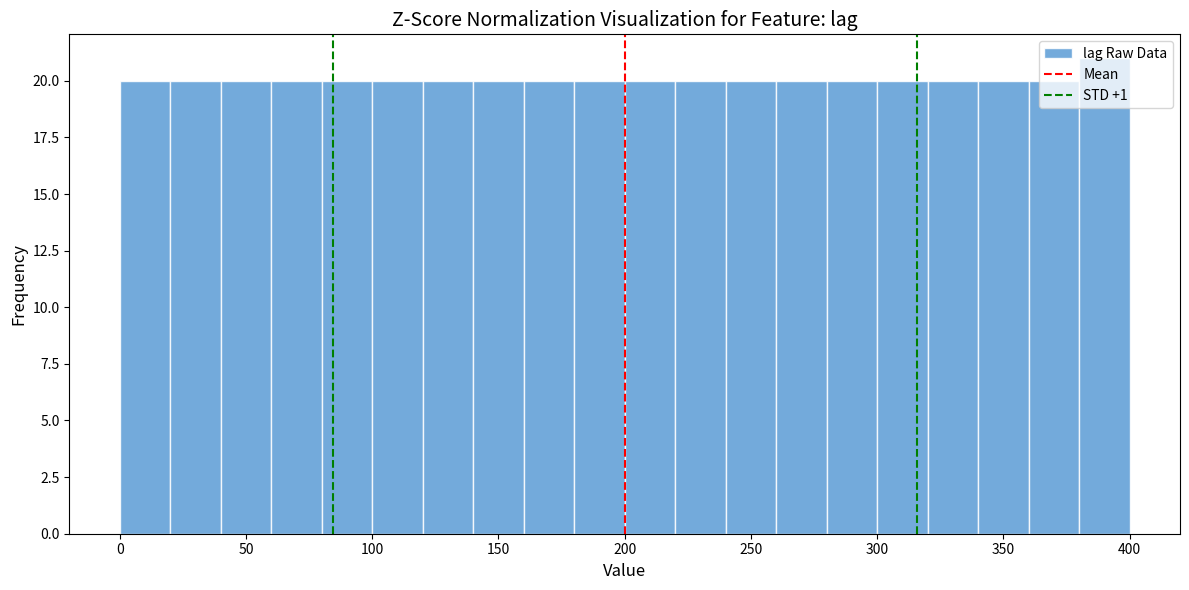

Reading left to right, transcribe this chart: for each bar, give the range it covers on the x-axis and its height. The values are not printed on the chart, so give them approximately, as read against the axis.

0 to 20: 20
20 to 40: 20
40 to 60: 20
60 to 80: 20
80 to 100: 20
100 to 120: 20
120 to 140: 20
140 to 160: 20
160 to 180: 20
180 to 200: 20
200 to 220: 20
220 to 240: 20
240 to 260: 20
260 to 280: 20
280 to 300: 20
300 to 320: 20
320 to 340: 20
340 to 360: 20
360 to 380: 20
380 to 400: 21